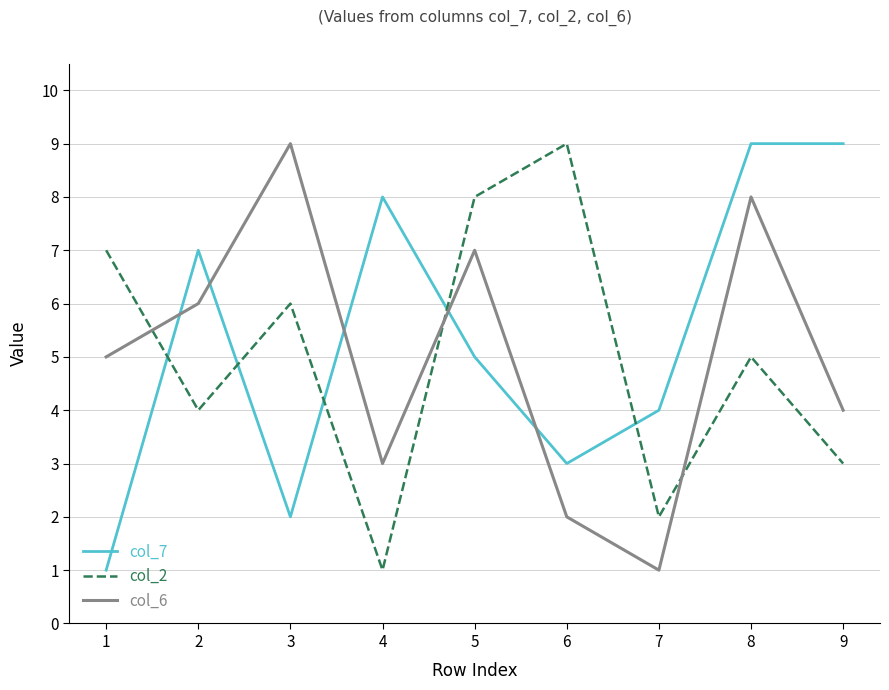

At how many categories does at least one series exceed 1?

9